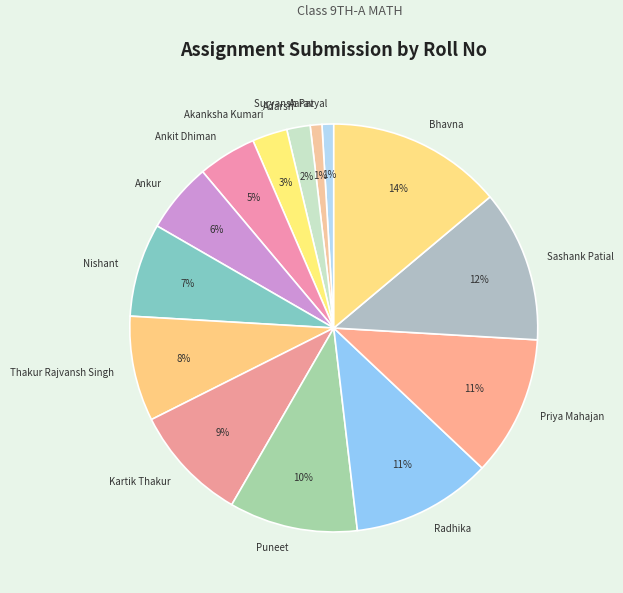

To the nearest percent, what percentage of the pie is Priya Mahajan?

11%